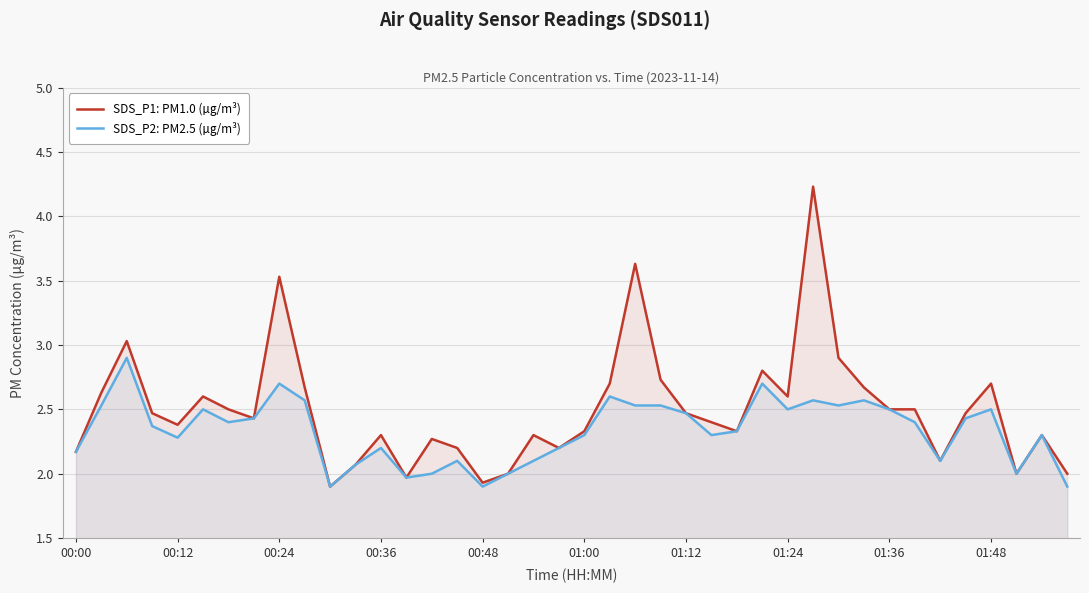

Which series has the widest spread of values?

SDS_P1: PM1.0 (µg/m³)